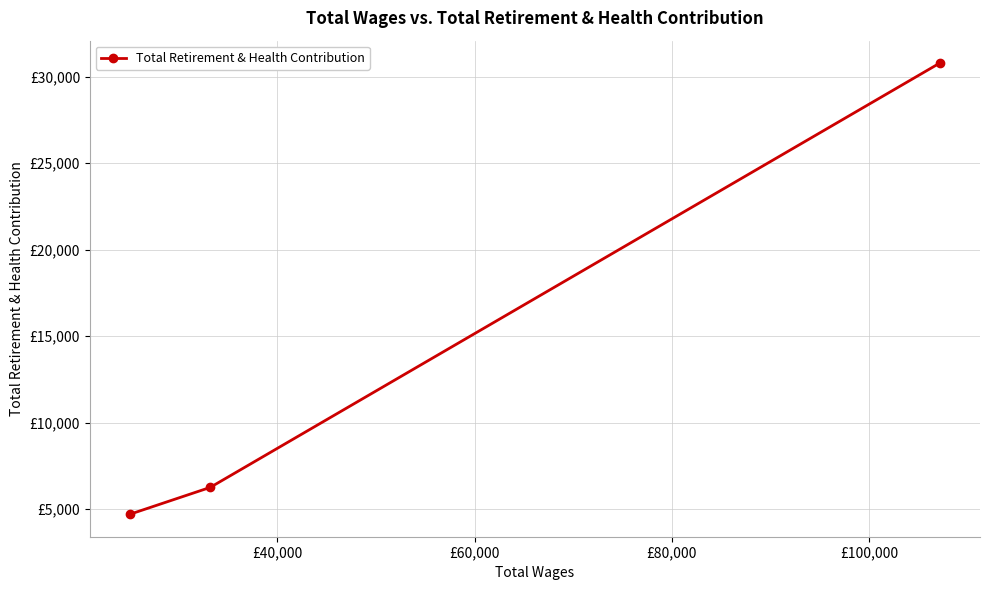

Is this an area chart (filled region under the line)?

No